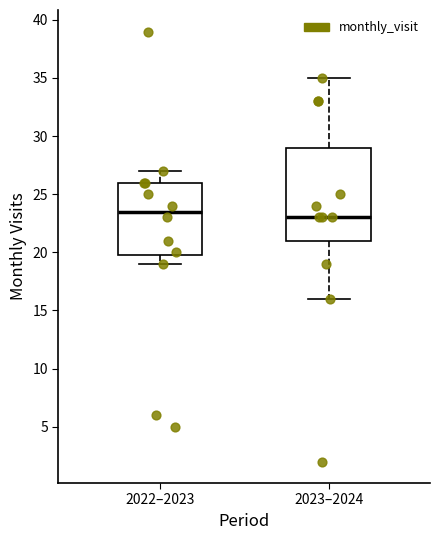

Which box has the highest median line?

2022–2023